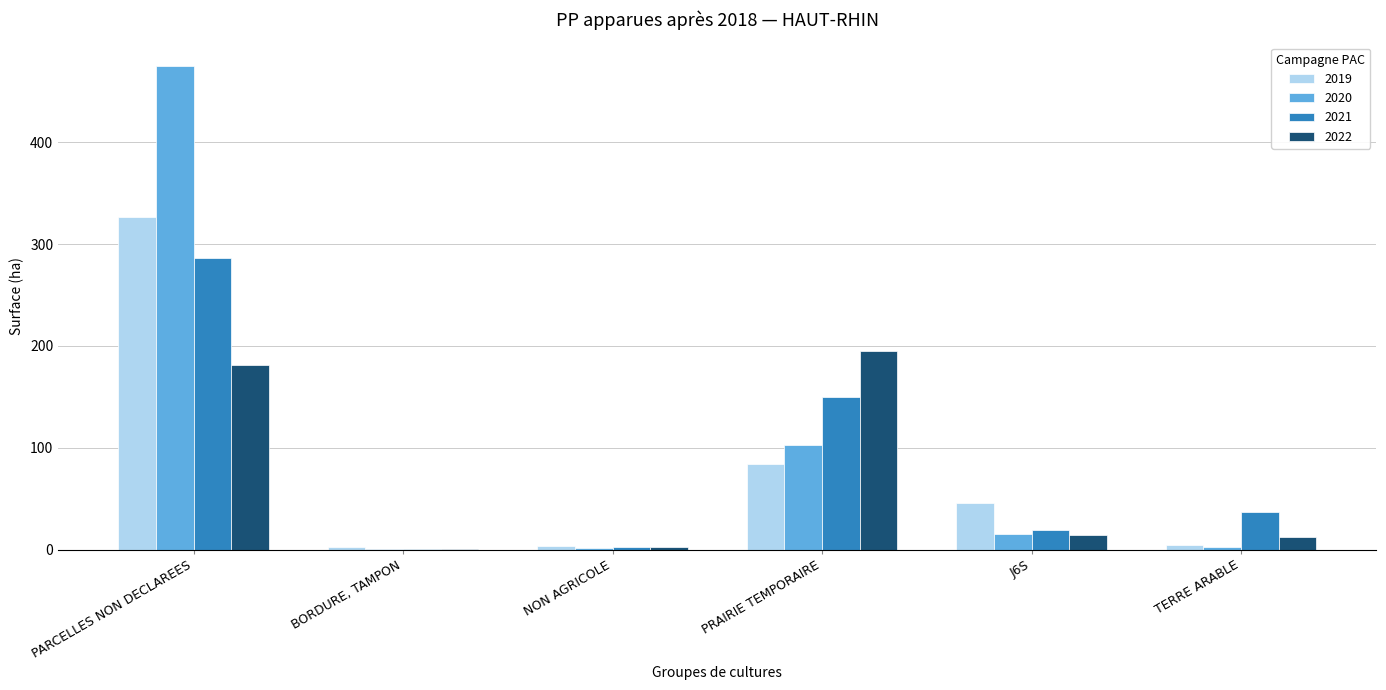

At which category is the sum across all series the highest?

PARCELLES NON DECLAREES